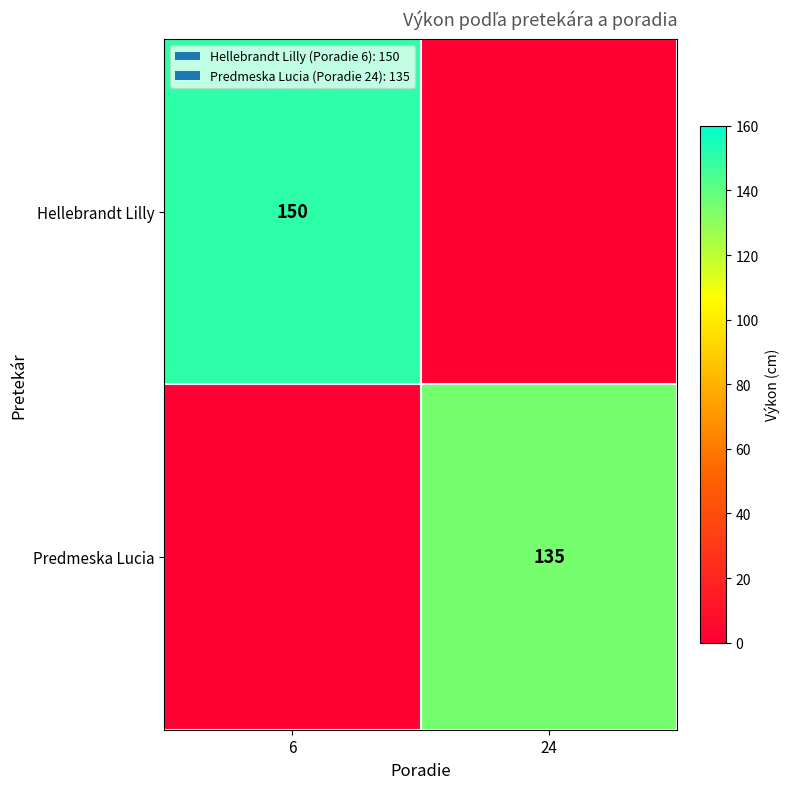

True or false: Predmeska Lucia has a value of 135 at 24.

True